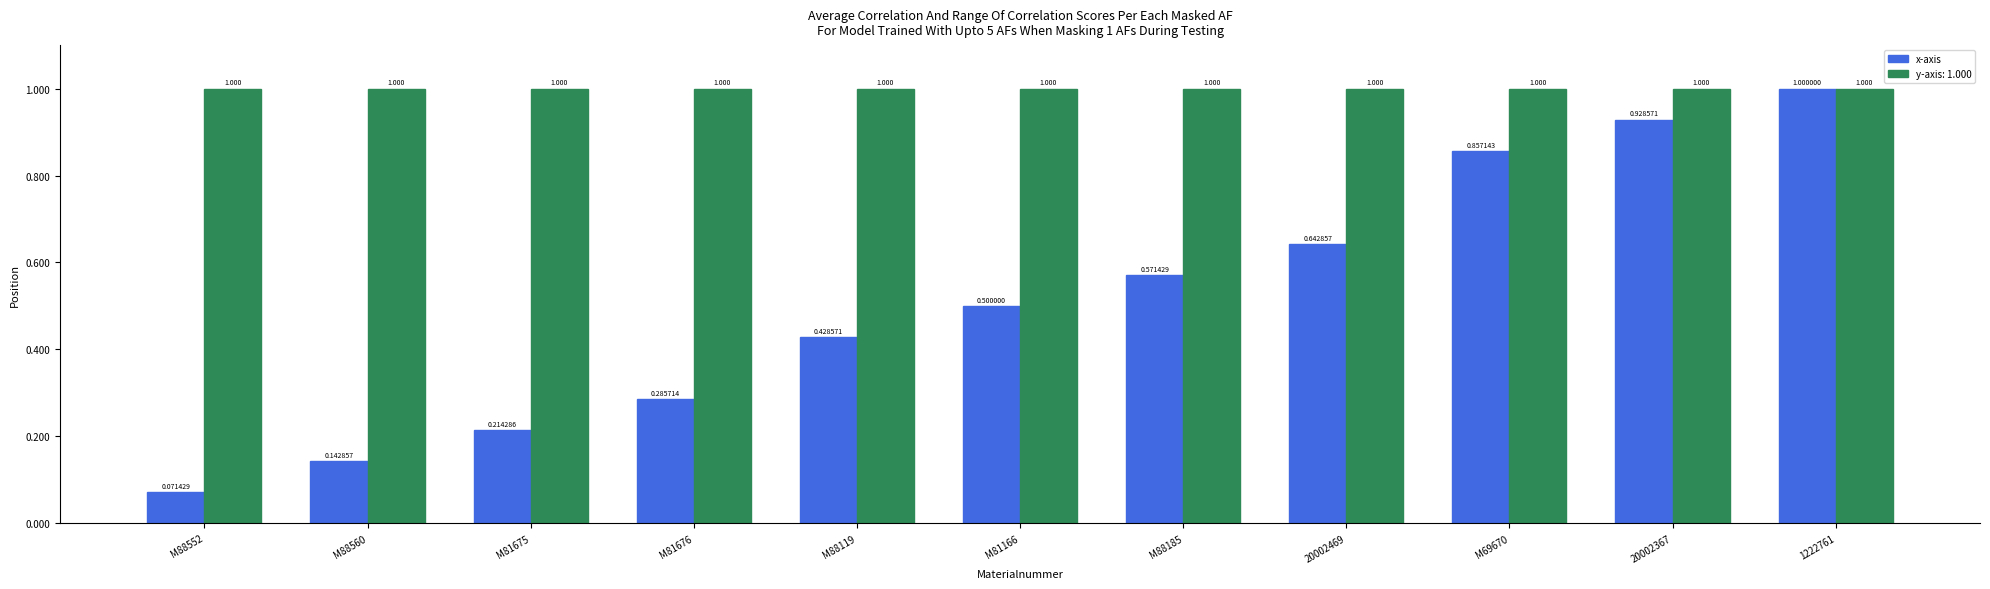

Between M88119 and 20002367, which series saw the biggest shift?

x-axis